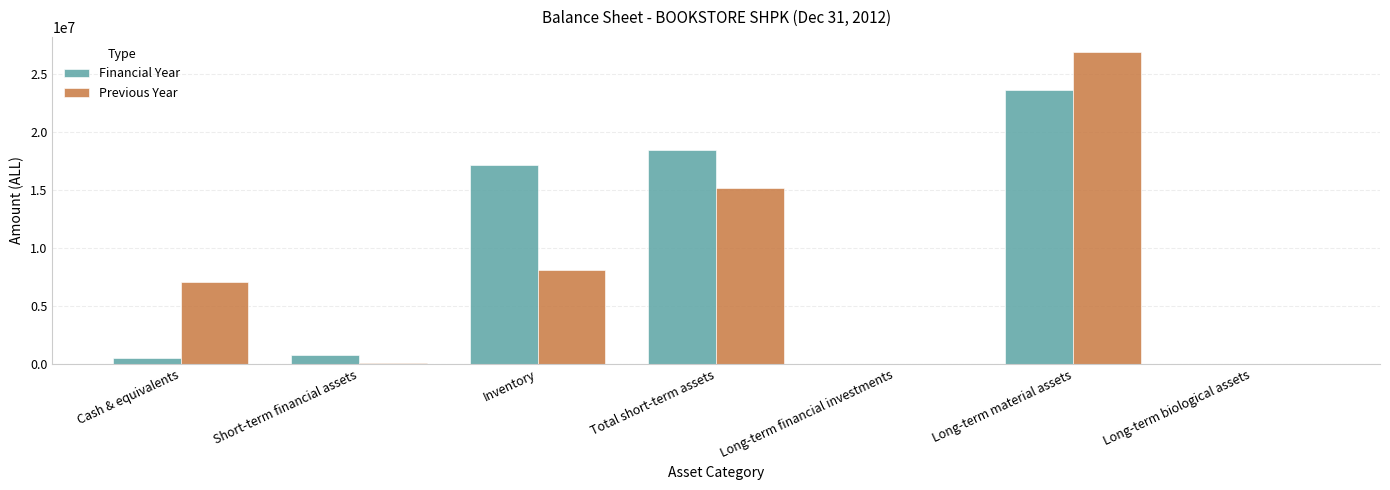

What is the highest value of the Financial Year series?

23608886